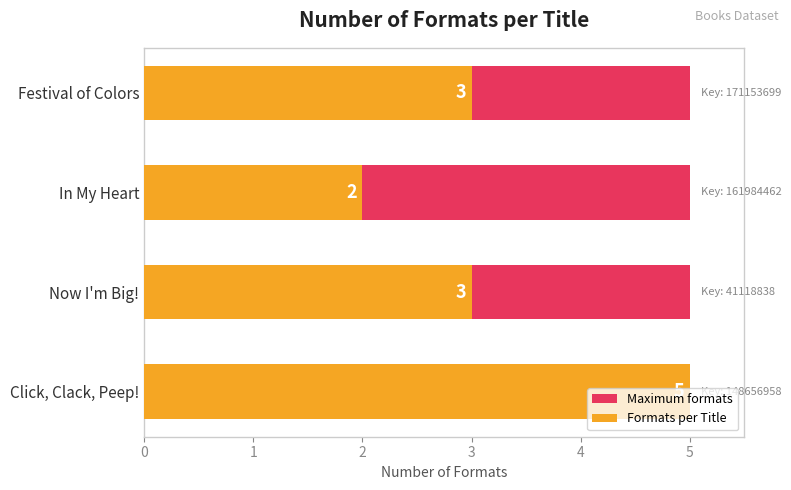

Which series changed the most between 0 and 1?

Formats per Title